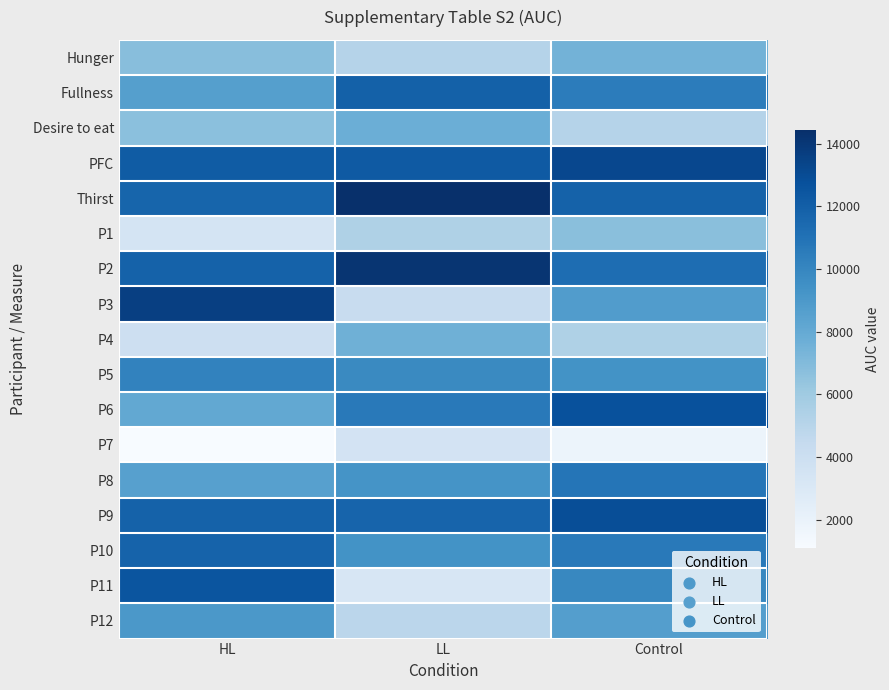

Which series has the largest total across all categories?

Thirst